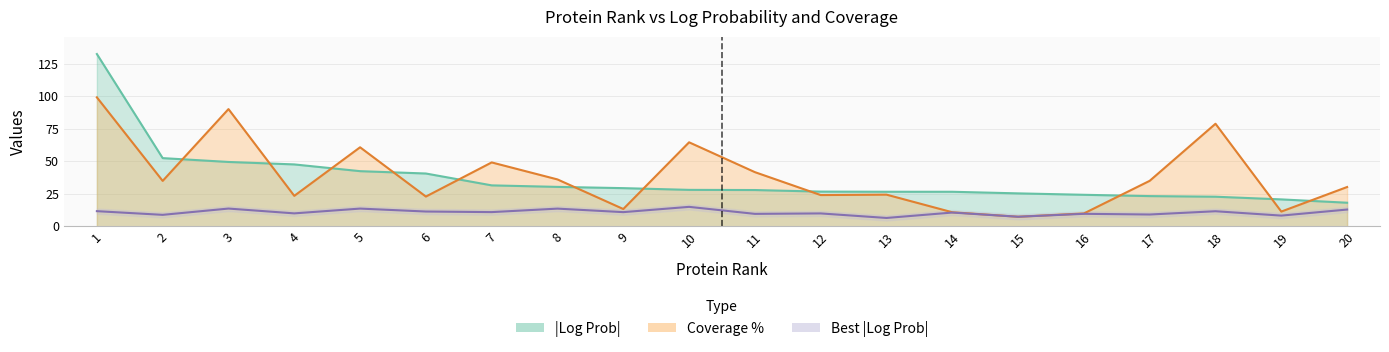

Between 3 and 5, which series saw the biggest shift?

Coverage %